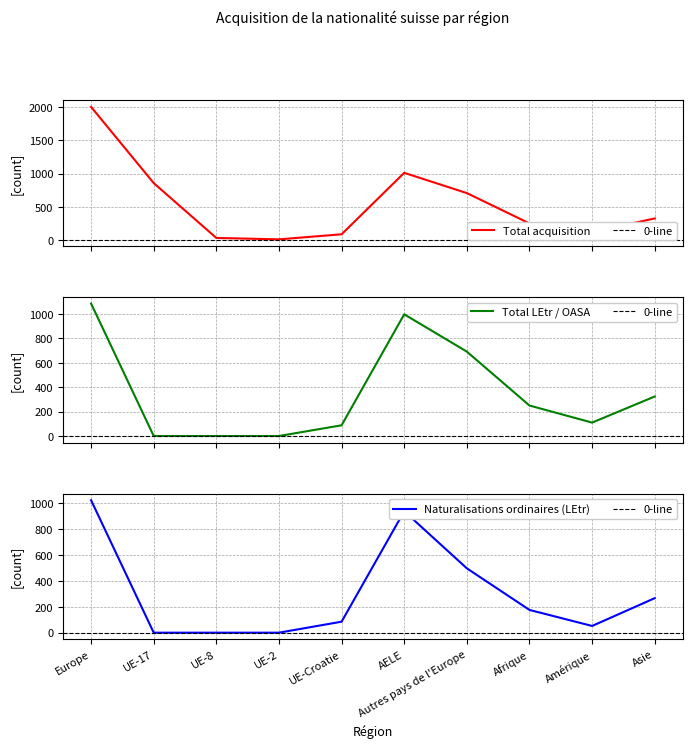

At which label does Total acquisition first exceed 326?

Europe